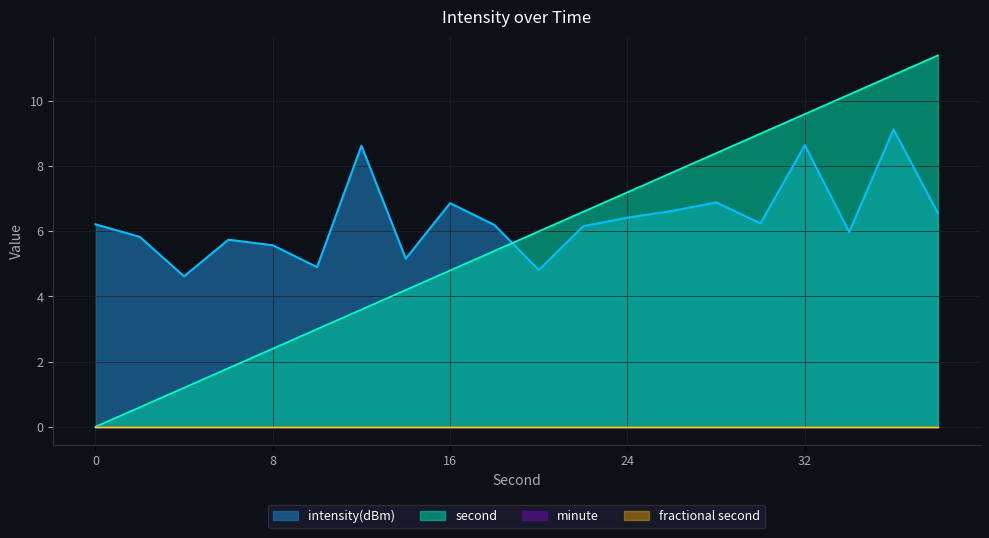

Does the chart display data point markers on the line(s)?

No